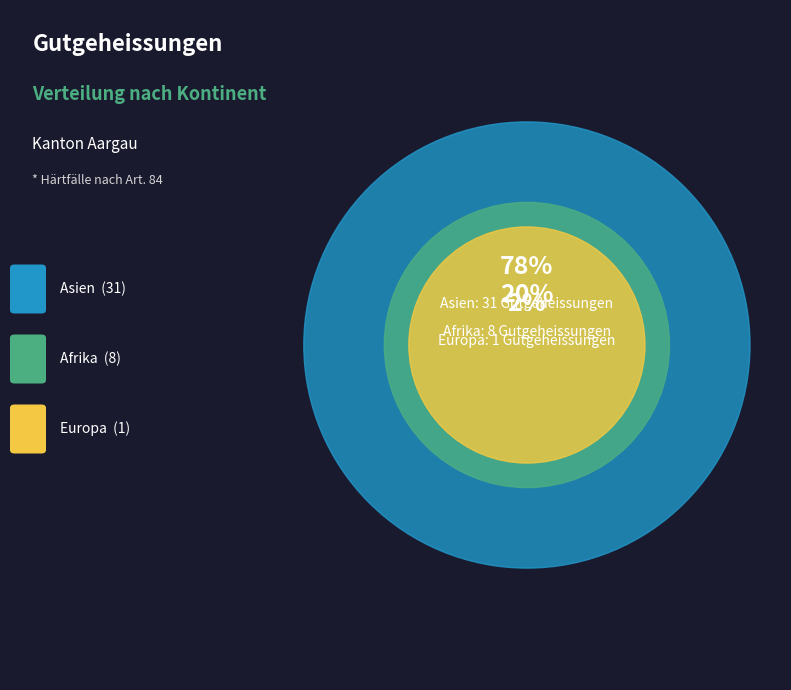

Which category has the smallest portion of the pie?

Europa